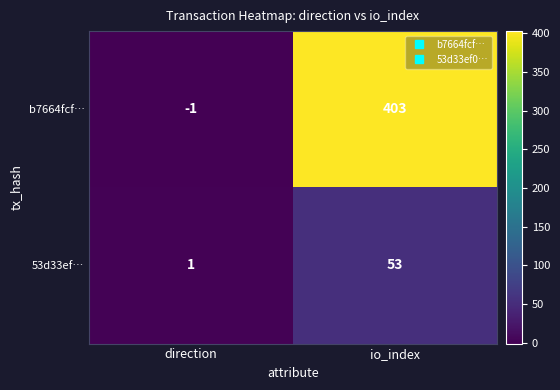

Between direction and io_index, which series saw the biggest shift?

b7664fcf…